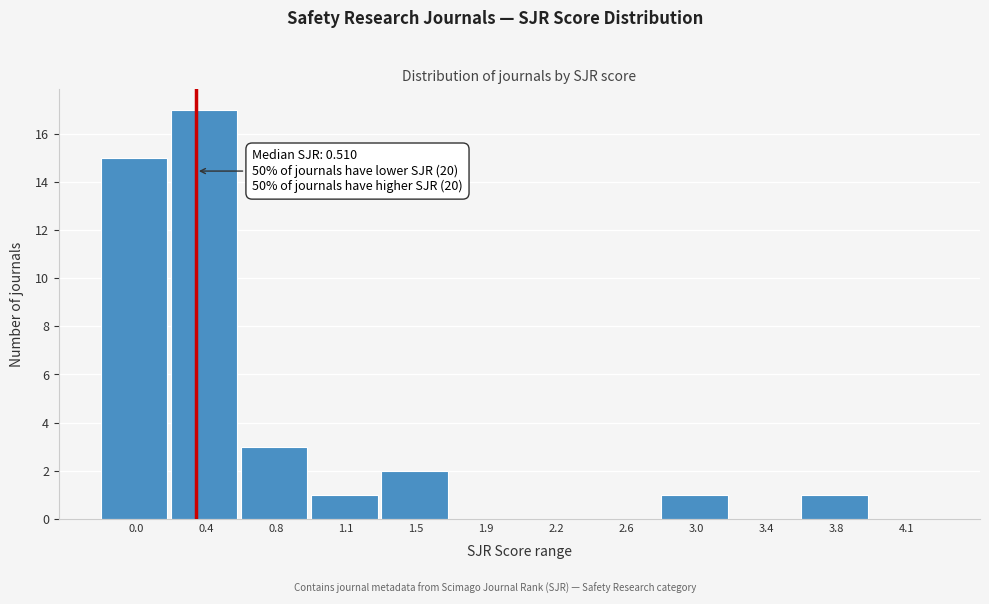

Reading right to left, transcribe all the data shown in this chart.

4.1=0	3.8=1	3.4=0	3.0=1	2.6=0	2.2=0	1.9=0	1.5=2	1.1=1	0.8=3	0.4=17	0.0=15